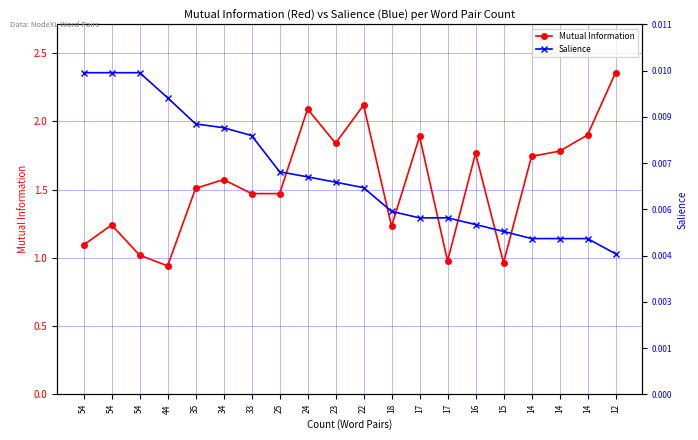

True or false: Mutual Information has more than 0 interior local peaks.

True